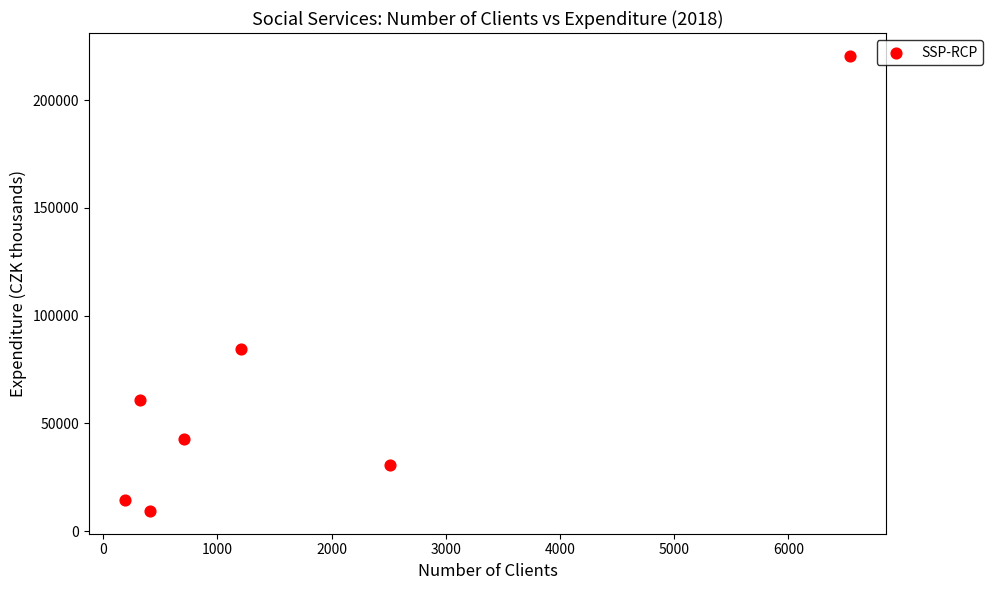

What is the range of X values (max minus min)?

6347.0